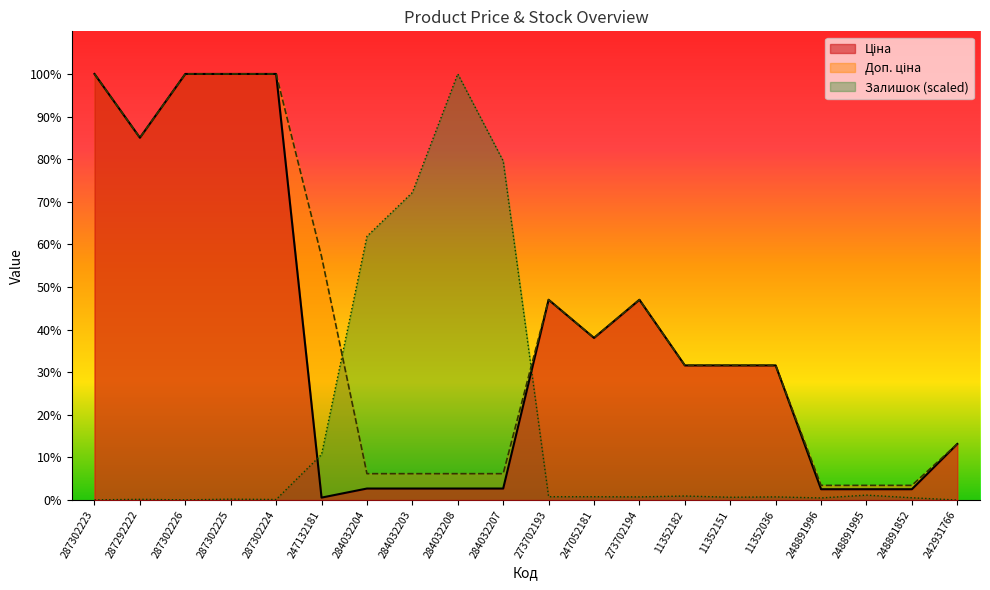

How many data points in Доп. ціна are above 6266?

12